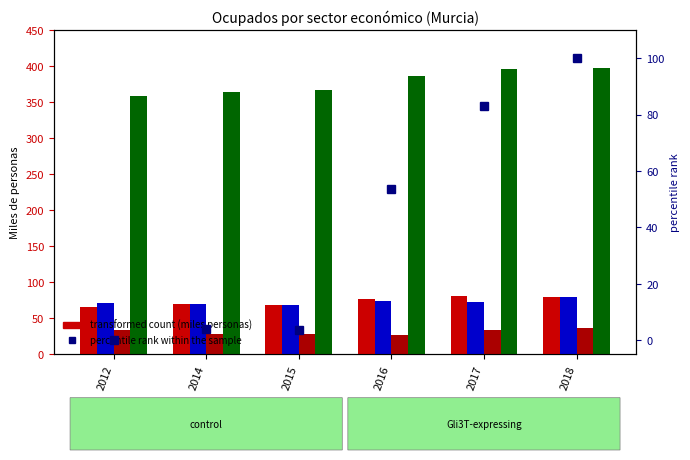

True or false: Agricultura, ganadería y pesca (A) has a value of 67.8 at 2015.

True